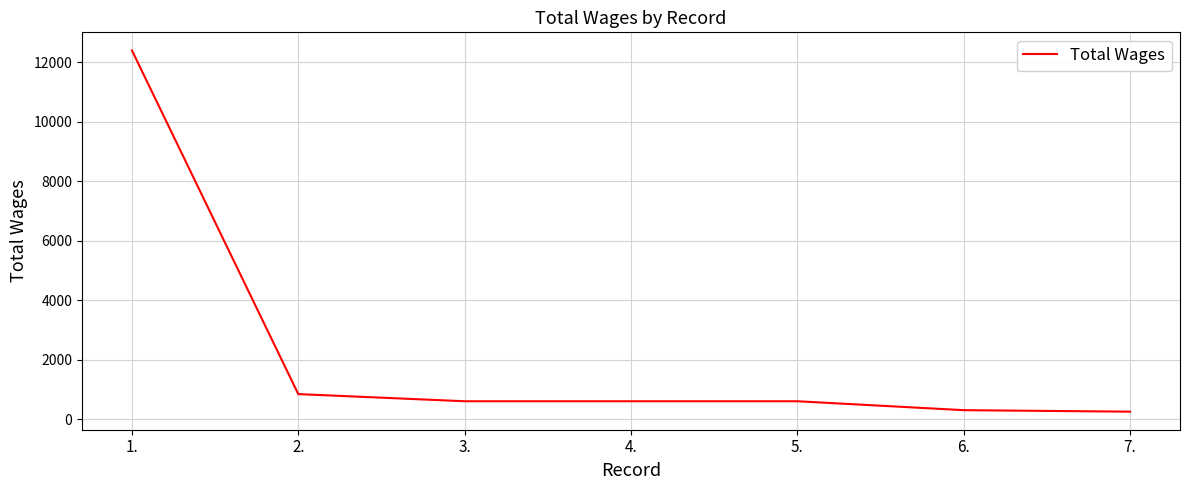

True or false: the data shows 600 at 5..

True